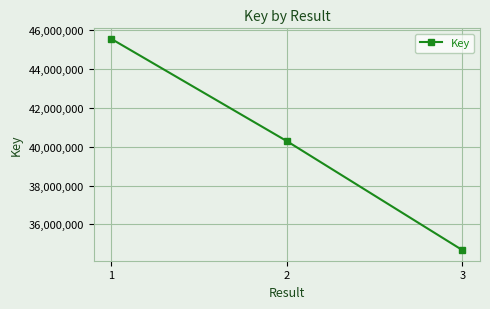

Reading left to right, extract all data points from this chart.

1=45559519	2=40289929	3=34672088